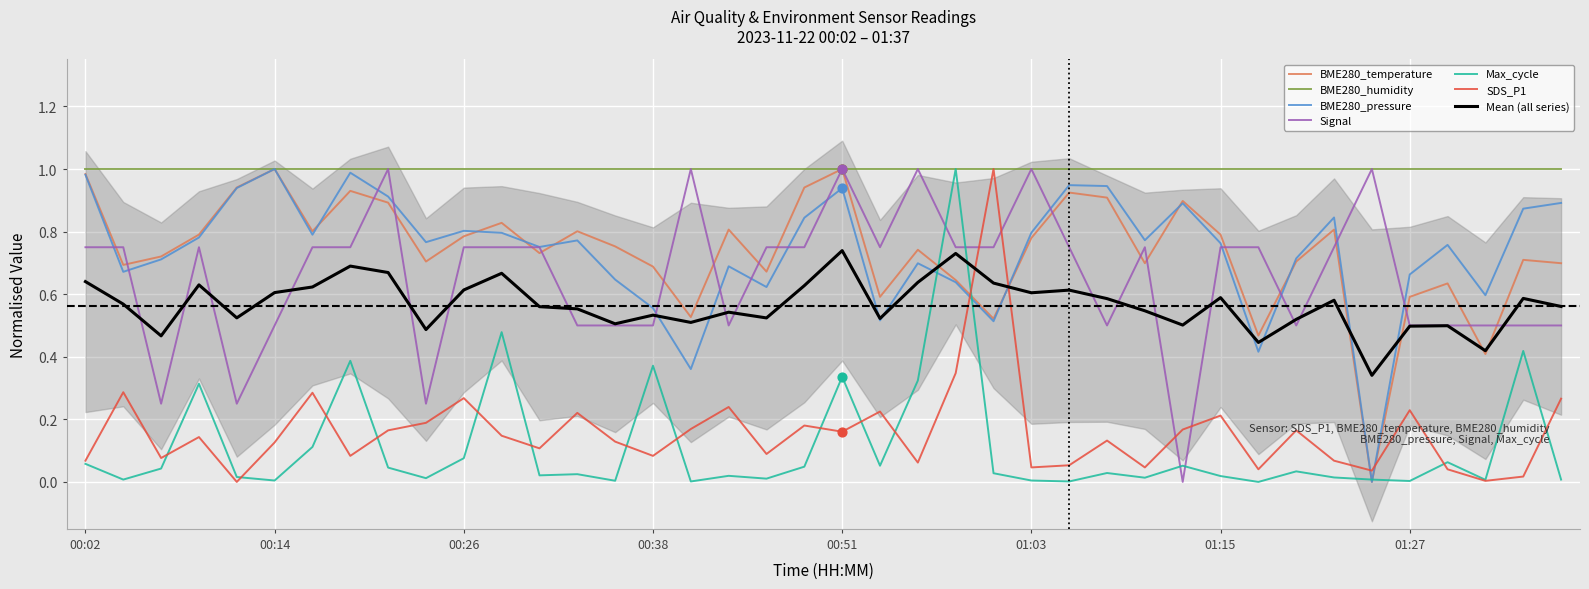

What are all the series names shown in the legend?

BME280_temperature, BME280_pressure, Signal, Max_cycle, SDS_P1